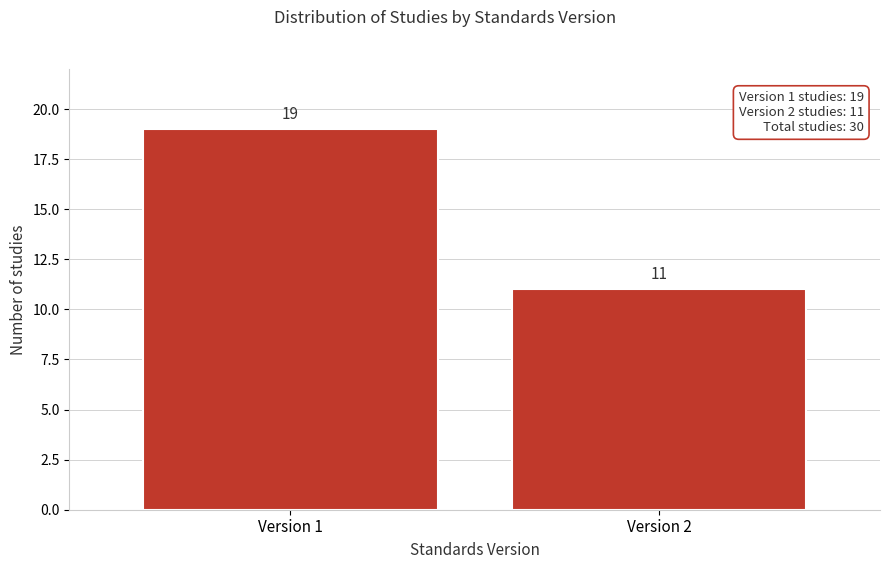

Reading right to left, extract all data points from this chart.

11	19